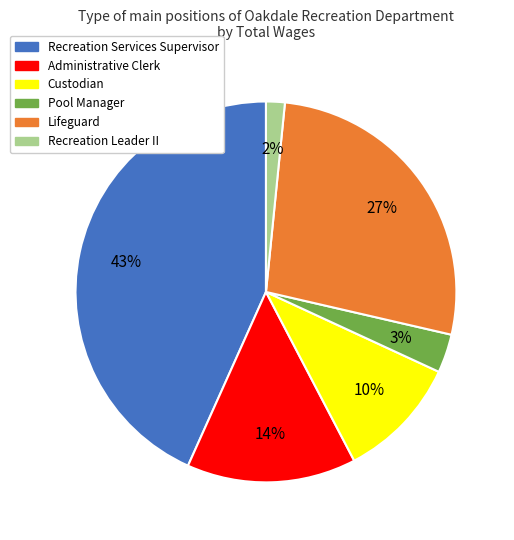

True or false: Administrative Clerk accounts for 20% of the total.

False